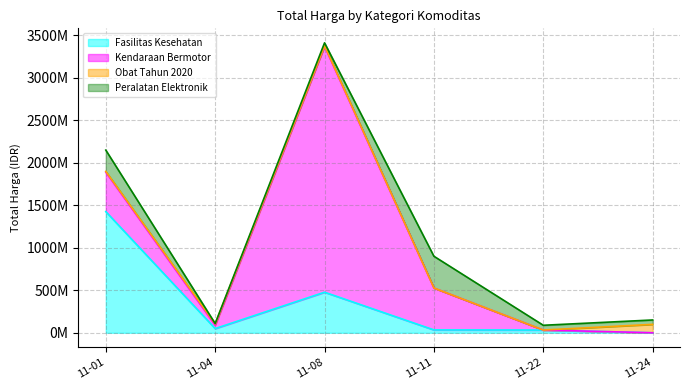

Is the value of Fasilitas Kesehatan at 2021-11-08 greater than the value of Peralatan Elektronik at 2021-11-08?

Yes